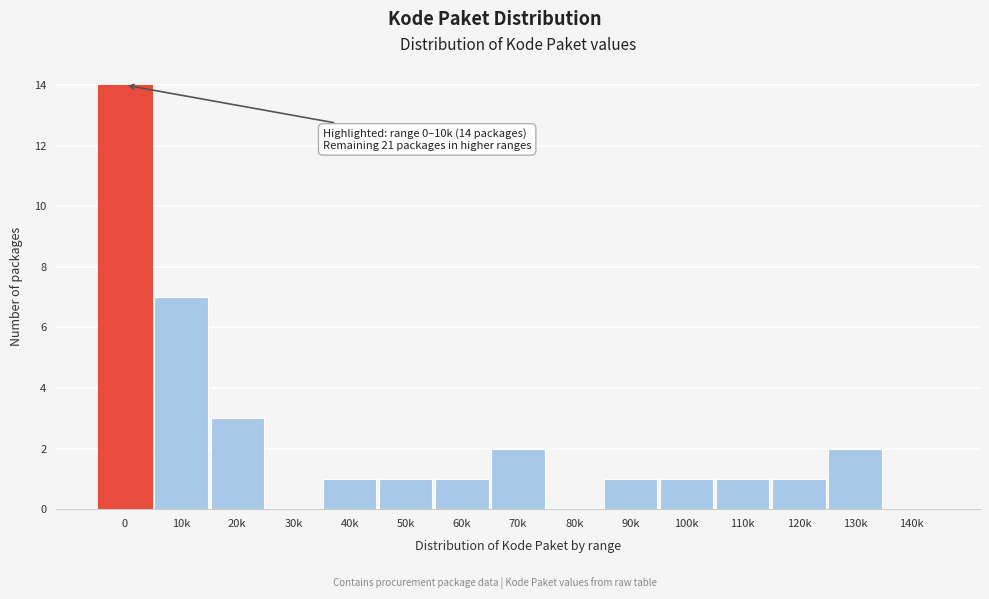

Reading right to left, list all the values displayed in this chart.

140k=0	130k=2	120k=1	110k=1	100k=1	90k=1	80k=0	70k=2	60k=1	50k=1	40k=1	30k=0	20k=3	10k=7	0=14